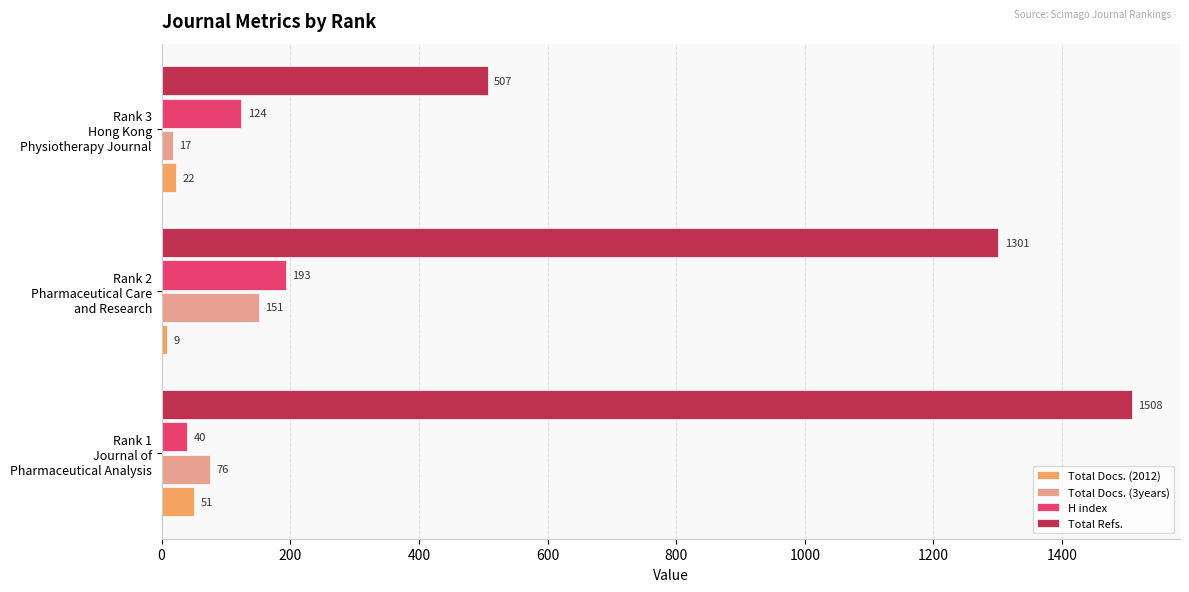

Which series has the largest total across all categories?

Total Refs.